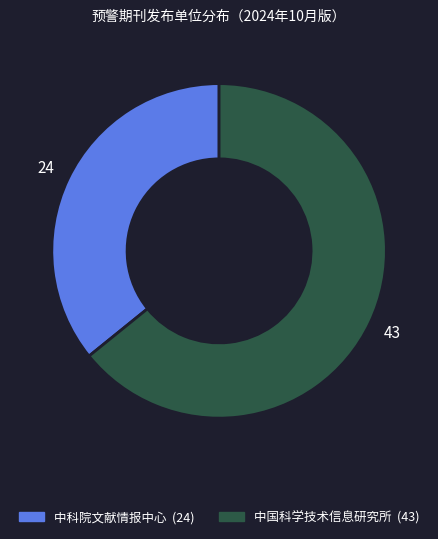

Is 中国科学技术信息研究所 the majority of the pie?

Yes